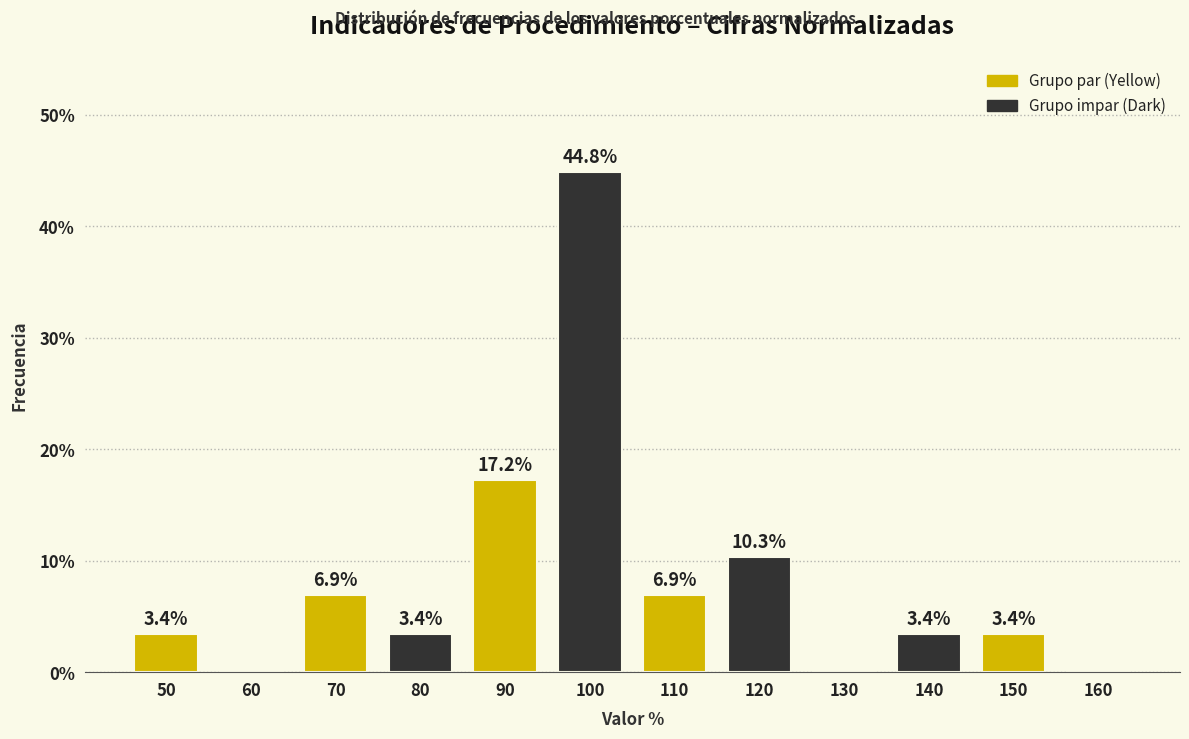

Reading left to right, transcribe all the data shown in this chart.

50=3.4	60=0.0	70=6.9	80=3.4	90=17.2	100=44.8	110=6.9	120=10.3	130=0.0	140=3.4	150=3.4	160=0.0